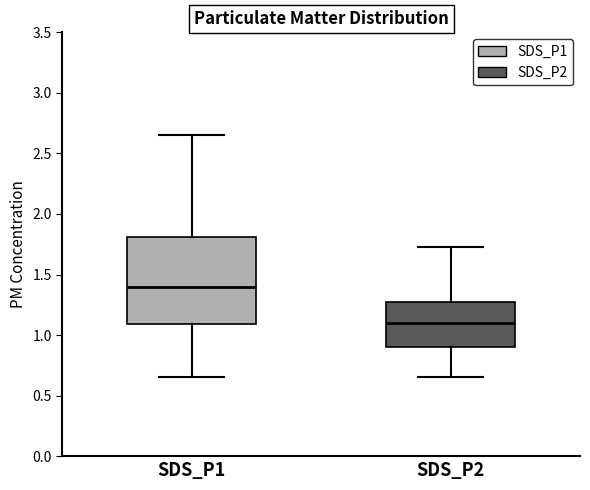

Which box has the lowest median line?

SDS_P2